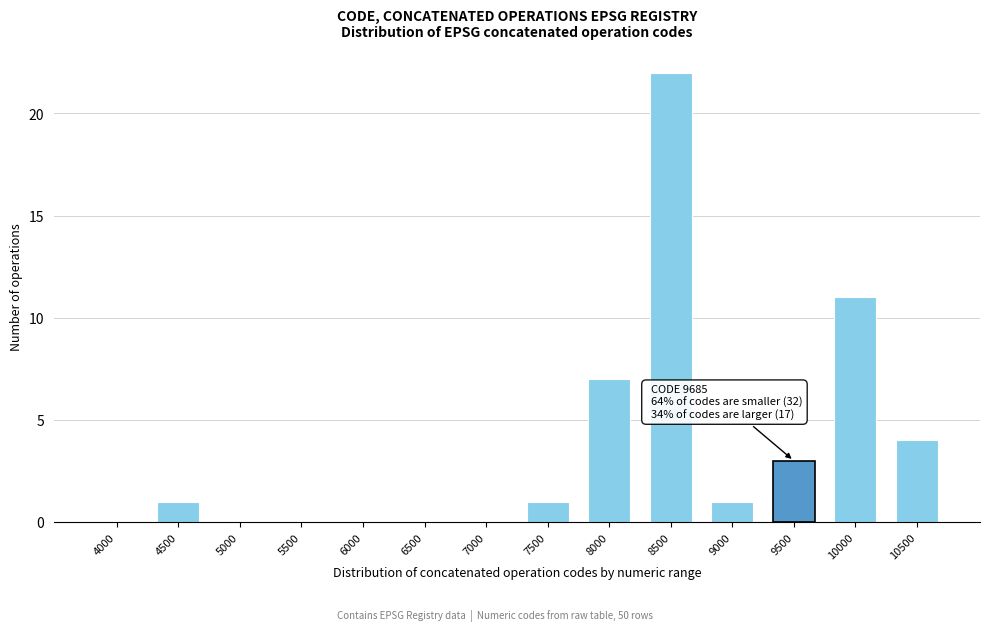

Reading right to left, list all the values displayed in this chart.

10500=4	10000=11	9500=3	9000=1	8500=22	8000=7	7500=1	7000=0	6500=0	6000=0	5500=0	5000=0	4500=1	4000=0